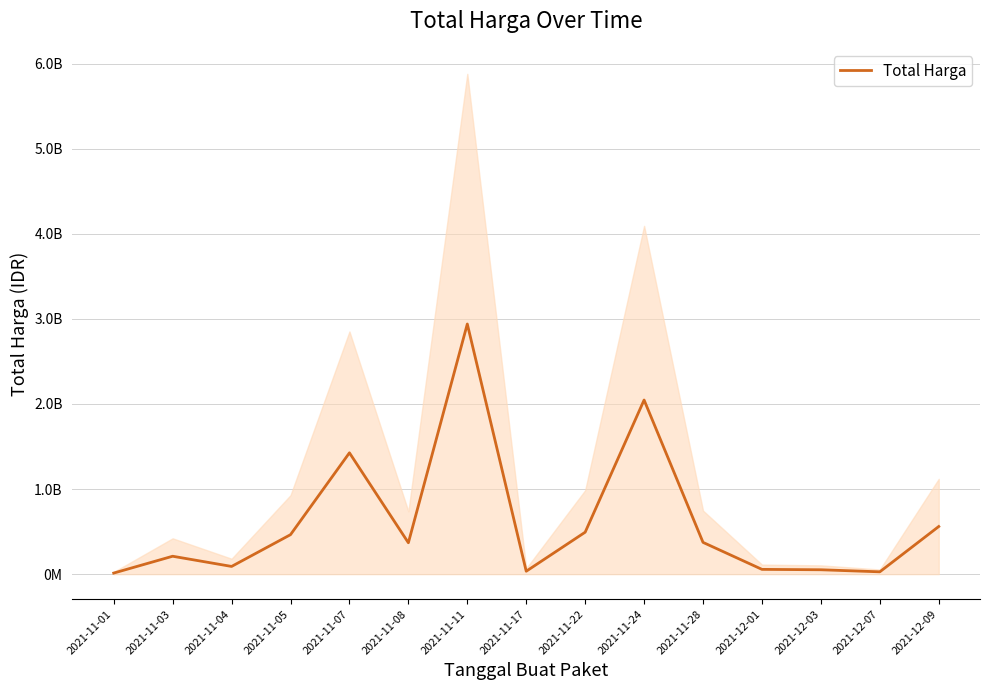

Reading left to right, transcribe all the data shown in this chart.

12787500	210511270	90672075	464002100	1425867900	368766800	2939533240	34292000	493000000	2046326200	373404000	56152800	51601000	27412000	559971000